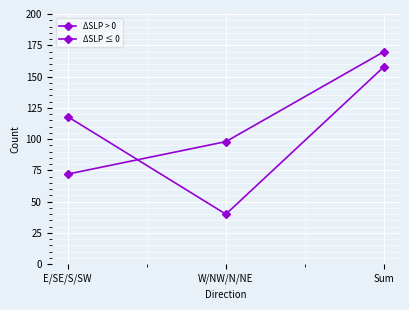

Reading left to right, transcribe all the data shown in this chart.

ΔSLP > 0: E/SE/S/SW=118	W/NW/N/NE=40	Sum=158
ΔSLP ≤ 0: E/SE/S/SW=72	W/NW/N/NE=98	Sum=170